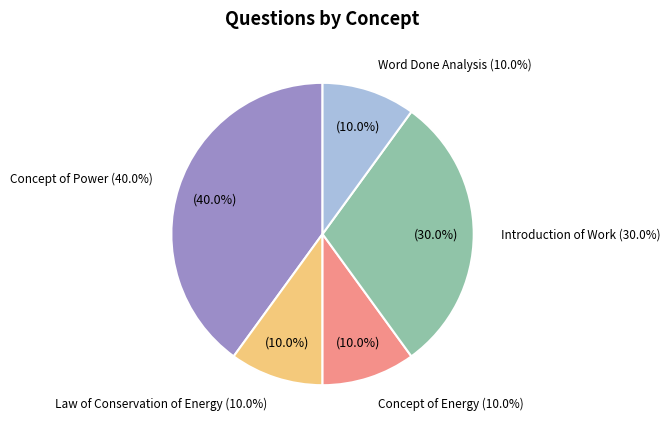

How many segments does this pie chart have?

5